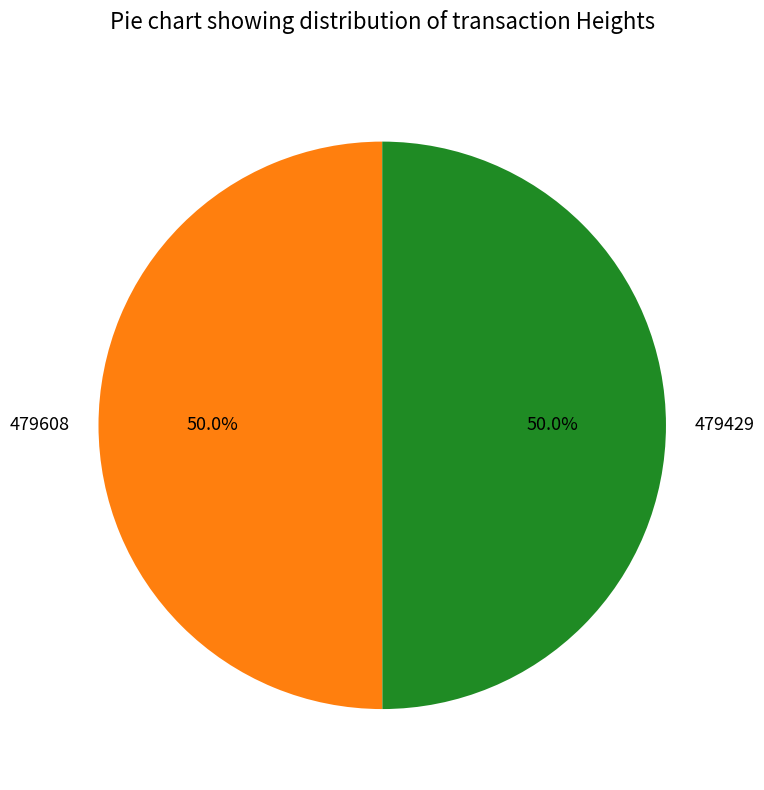

What percentage is NOT represented by 479429?

50.0%